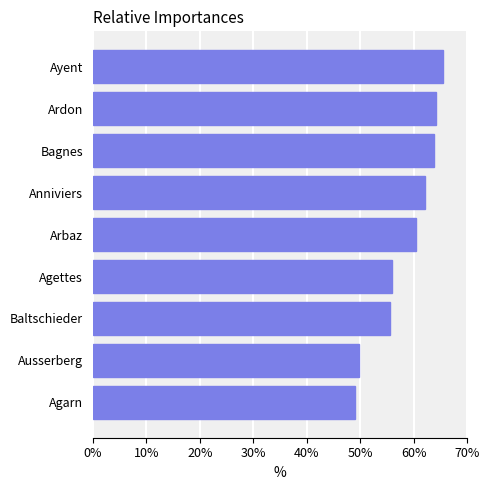

The value at Ardon is 64.1. True or false?

True